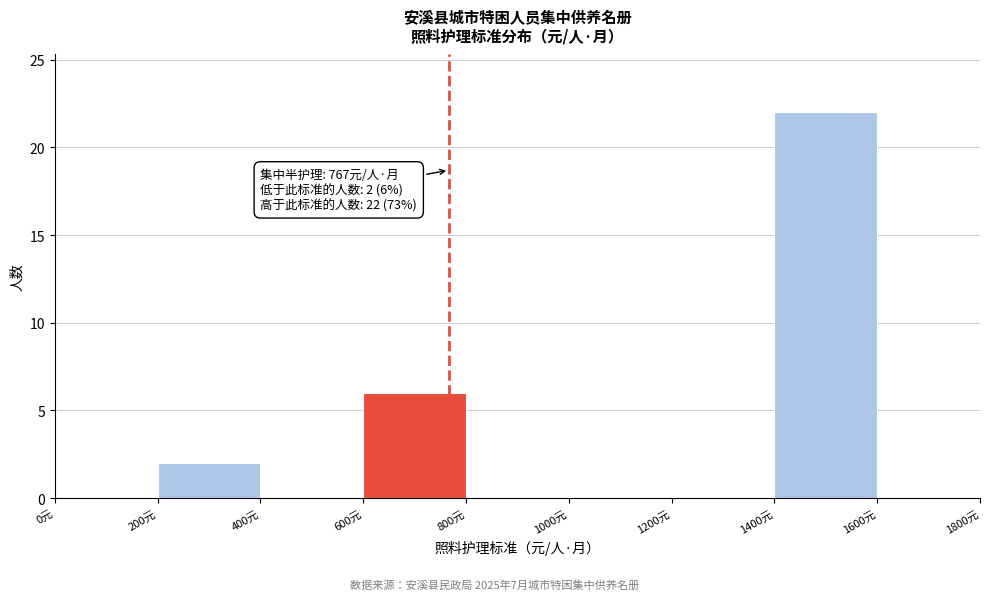

Over which range of the x-axis is the bar tallest?

1400 to 1600